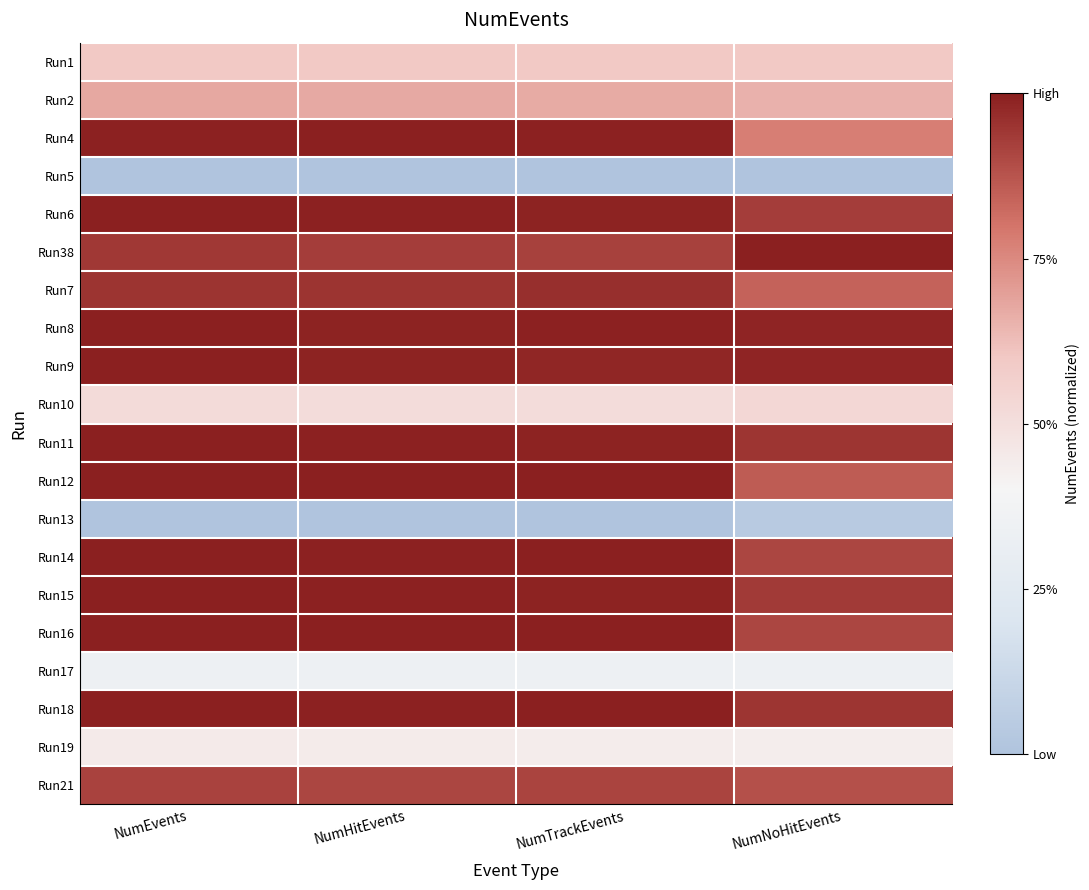

At NumNoHitEvents, list the series in order from smallest to largest.

Run5, Run13, Run17, Run19, Run10, Run1, Run2, Run4, Run7, Run12, Run21, Run14, Run16, Run6, Run15, Run11, Run18, Run8, Run9, Run38